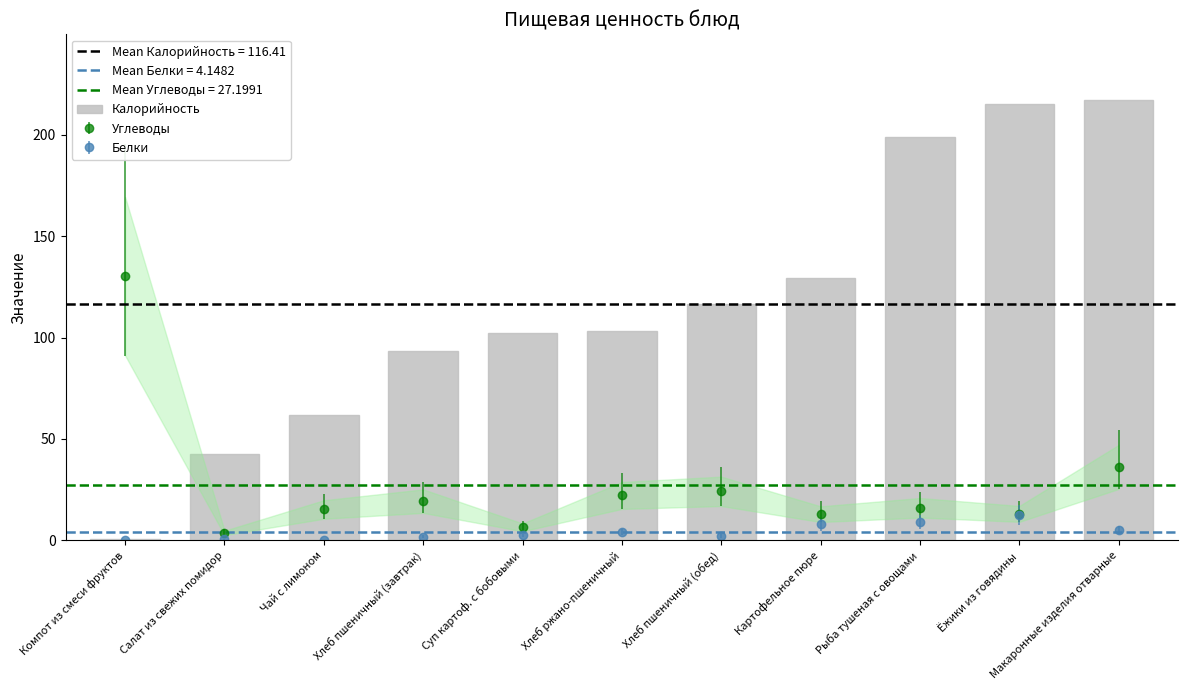

List the labels in order of value, smallest first.

Компот из смеси фруктов, Салат из свежих помидор, Чай с лимоном, Хлеб пшеничный (завтрак), Суп картоф. с бобовыми, Хлеб ржано-пшеничный, Хлеб пшеничный (обед), Картофельное пюре, Рыба тушеная с овощами, Ёжики из говядины, Макаронные изделия отварные